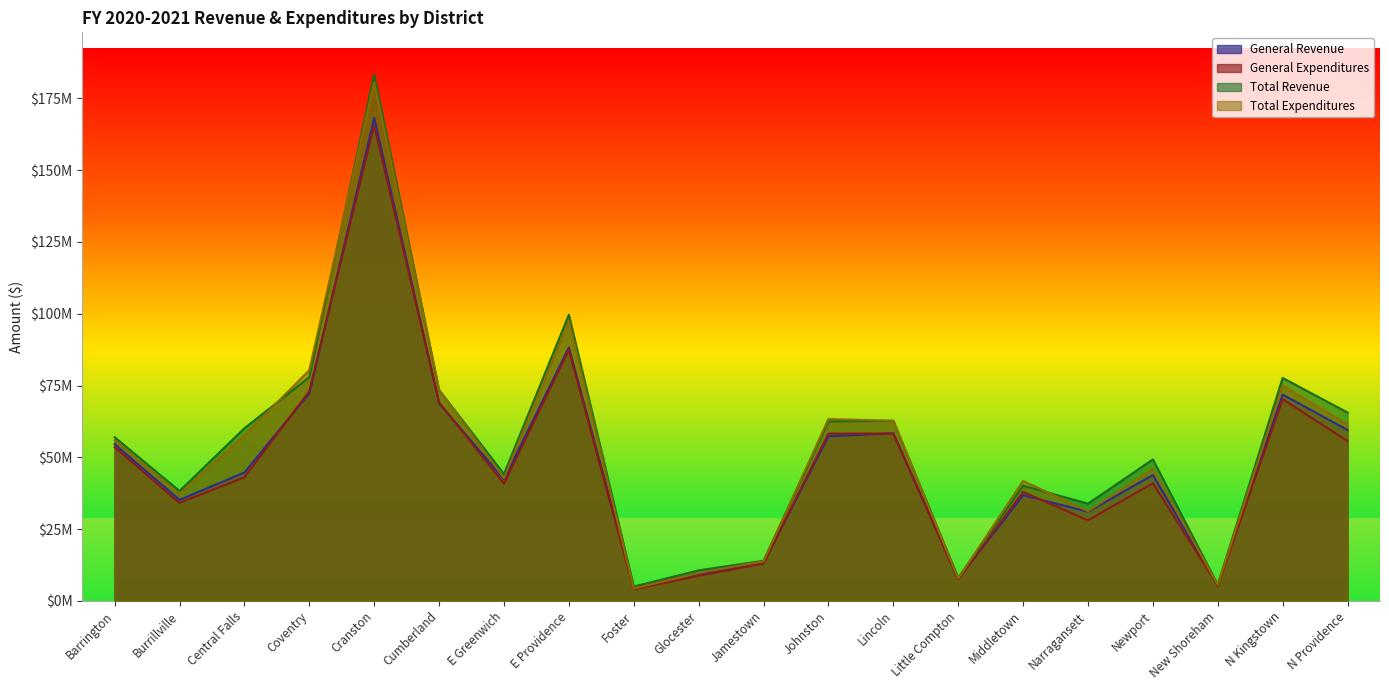

True or false: Total Expenditures has more than 0 points higher than both neighbors.

True